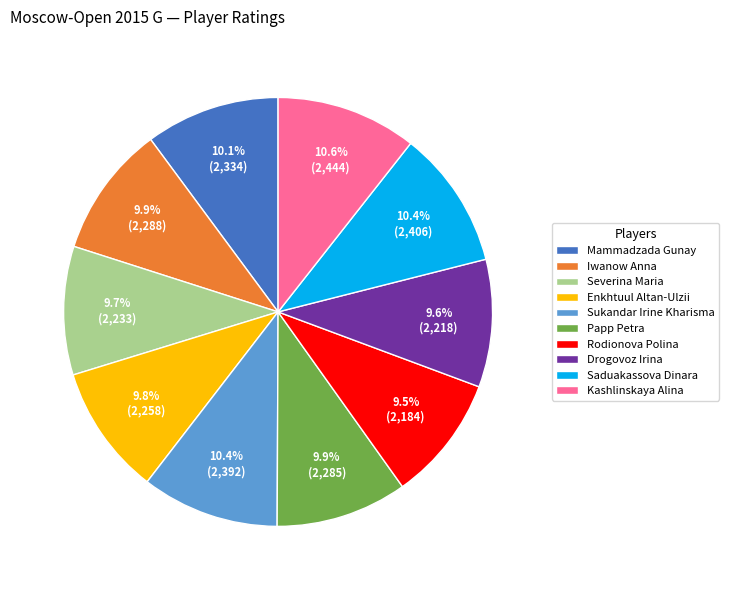

The Saduakassova Dinara slice represents 10% of the pie. True or false?

True